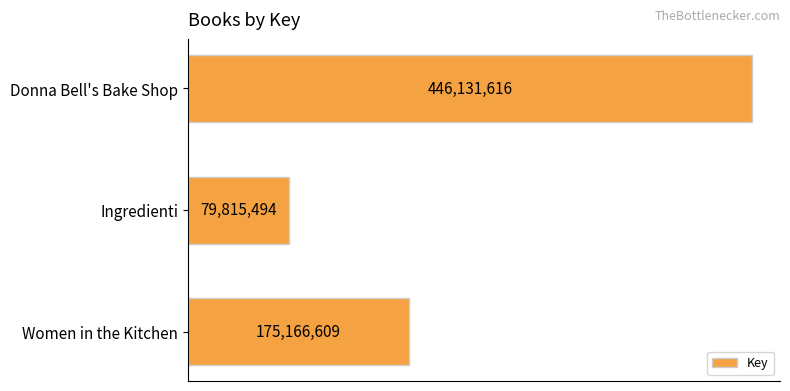

Are the bars horizontal?

Yes